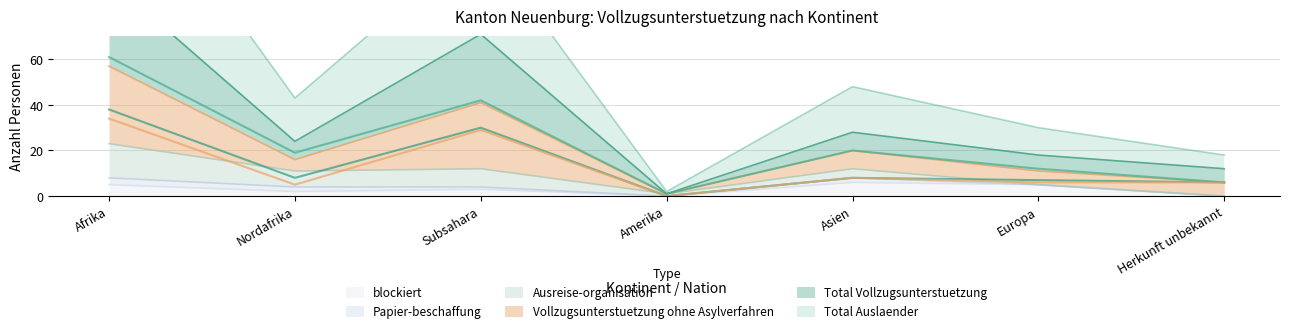

In blockiert, how many points are higher than both neighbors (excluding endpoints)?

2